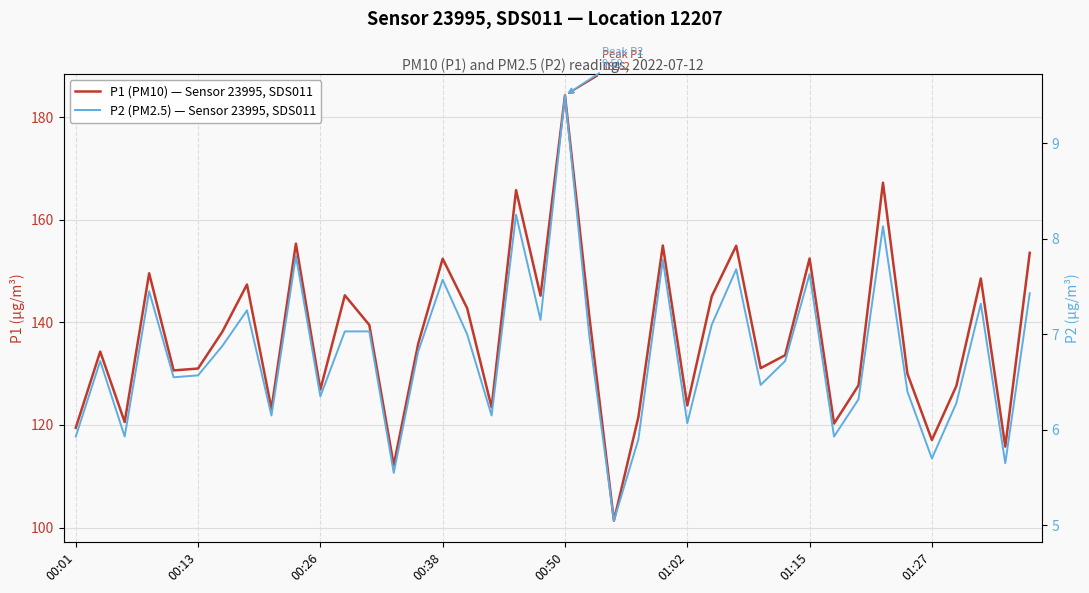

How many values in the P2 (PM2.5) — Sensor 23995, SDS011 series exceed 6?

32